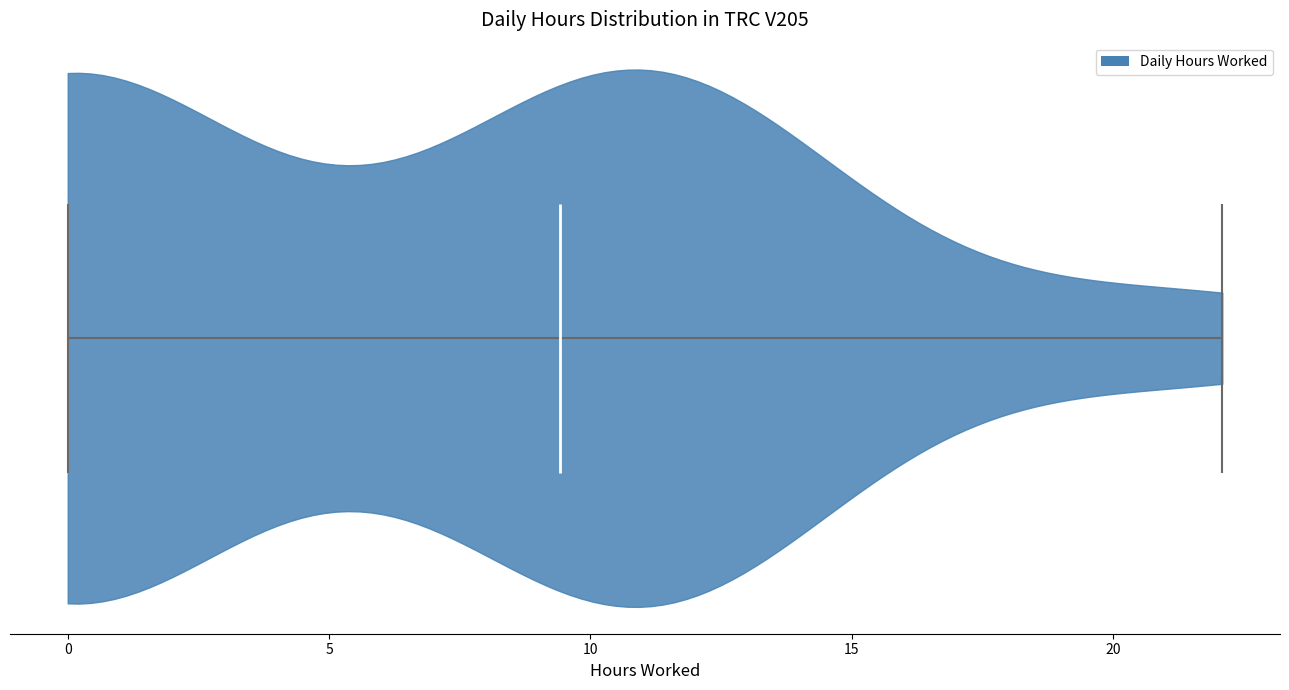

Read this violin plot against the x-axis: where its median line is, and the lowest and highest points the violin reaches. The values are not printed on the chart, so give them approximately, as read against the axis.

median line 9.5, lowest point 0.0, highest point 22.0